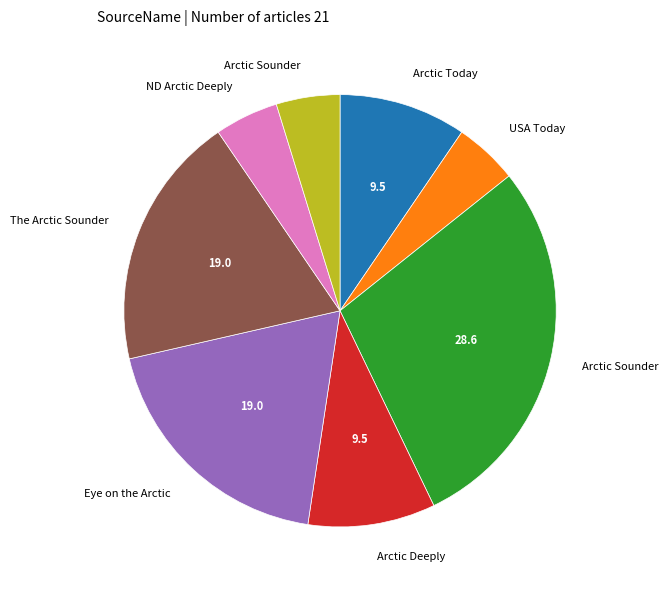

Is there a majority slice in this chart?

No